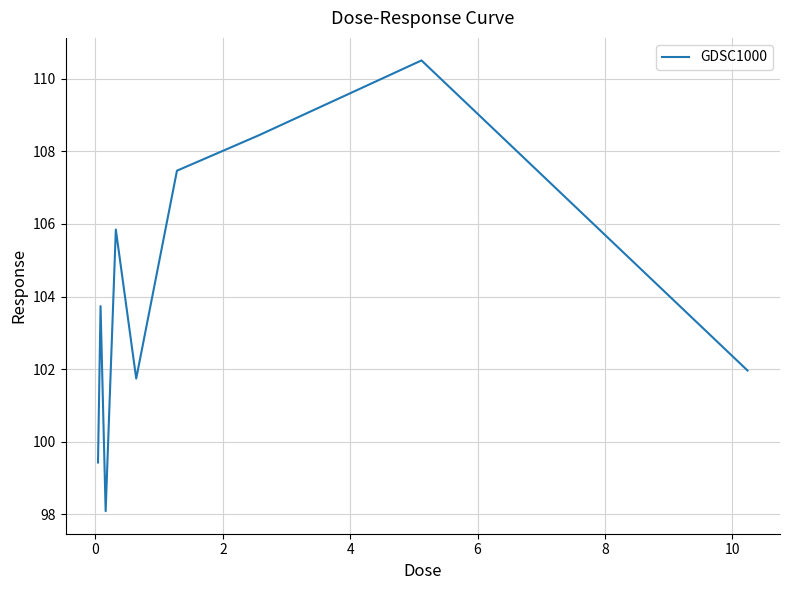

What is the greatest value displayed?

110.5